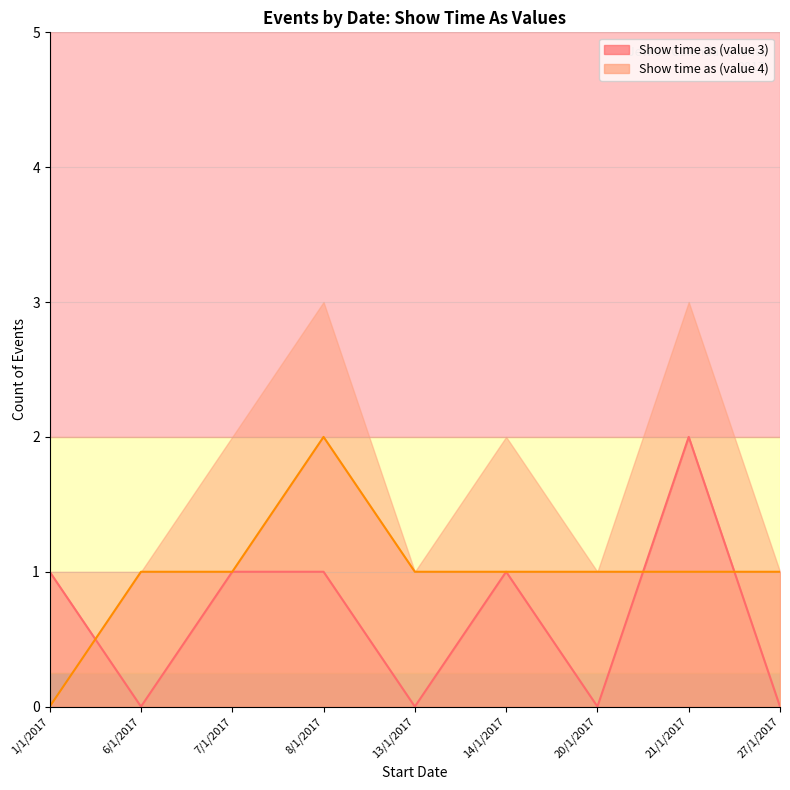

Is the value of Show time as (value 3) at 1/1/2017 greater than the value of Show time as (value 4) at 6/1/2017?

No